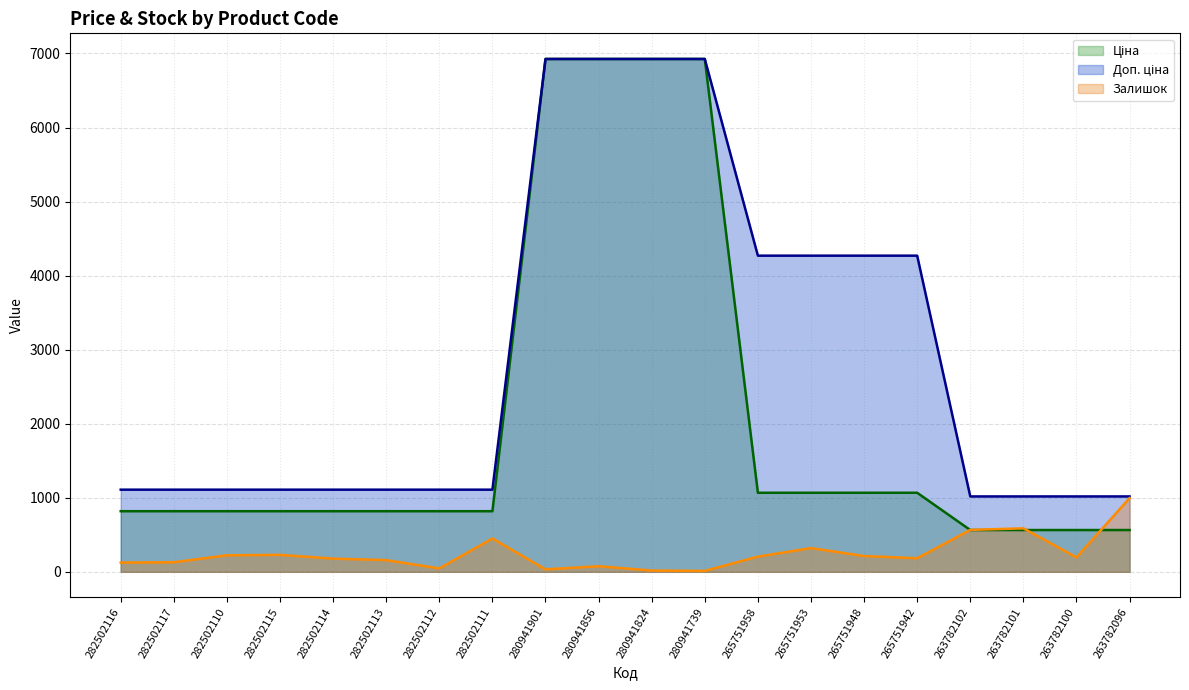

Reading left to right, transcribe all the data shown in this chart.

Ціна: 818.5	818.5	818.5	818.5	818.5	818.5	818.5	818.5	6925.7	6925.7	6925.7	6925.7	1067.3	1067.3	1067.3	1067.3	564.0	564.0	564.0	564.0
Доп. ціна: 1109.2	1109.2	1109.2	1109.2	1109.2	1109.2	1109.2	1109.2	6925.7	6925.7	6925.7	6925.7	4269.4	4269.4	4269.4	4269.4	1017.8	1017.8	1017.8	1017.8
Залишок: 125.0	129.0	223.0	229.0	178.0	158.0	46.0	450.0	33.0	75.0	17.0	12.0	205.0	320.0	213.0	183.0	566.0	587.0	195.0	995.0